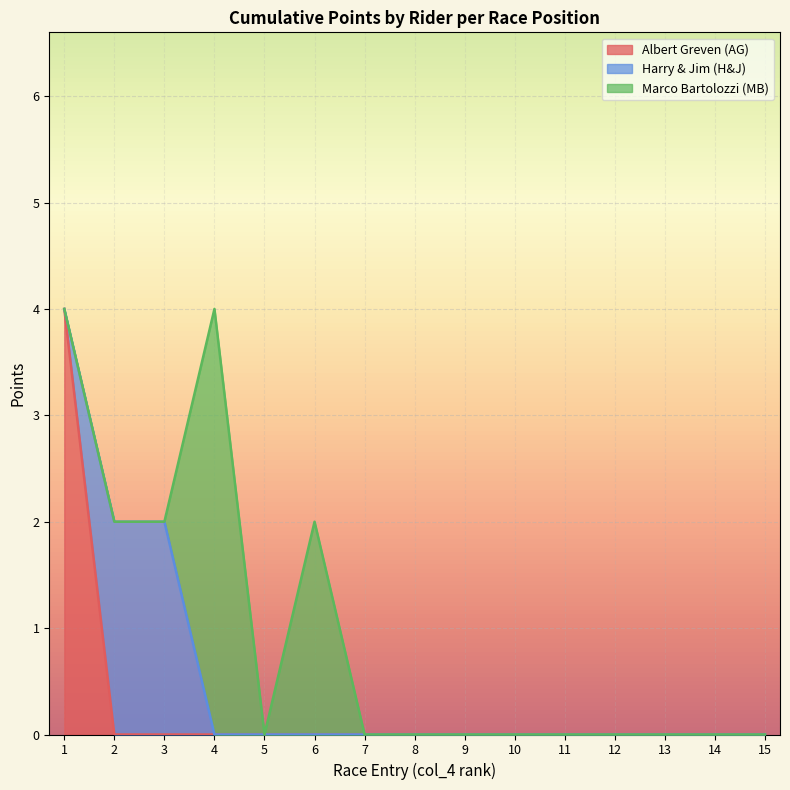

How many interior local peaks does the Marco Bartolozzi (MB) series have?

2